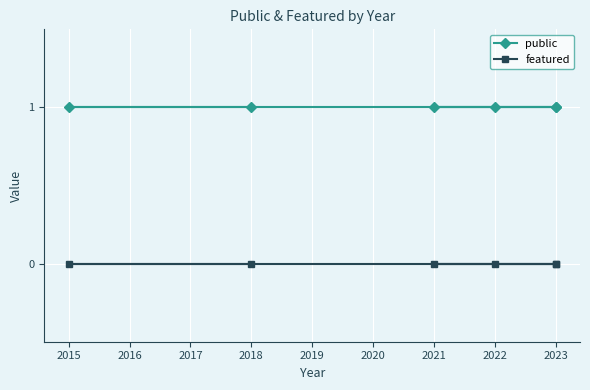

True or false: public and featured intersect in this chart.

False